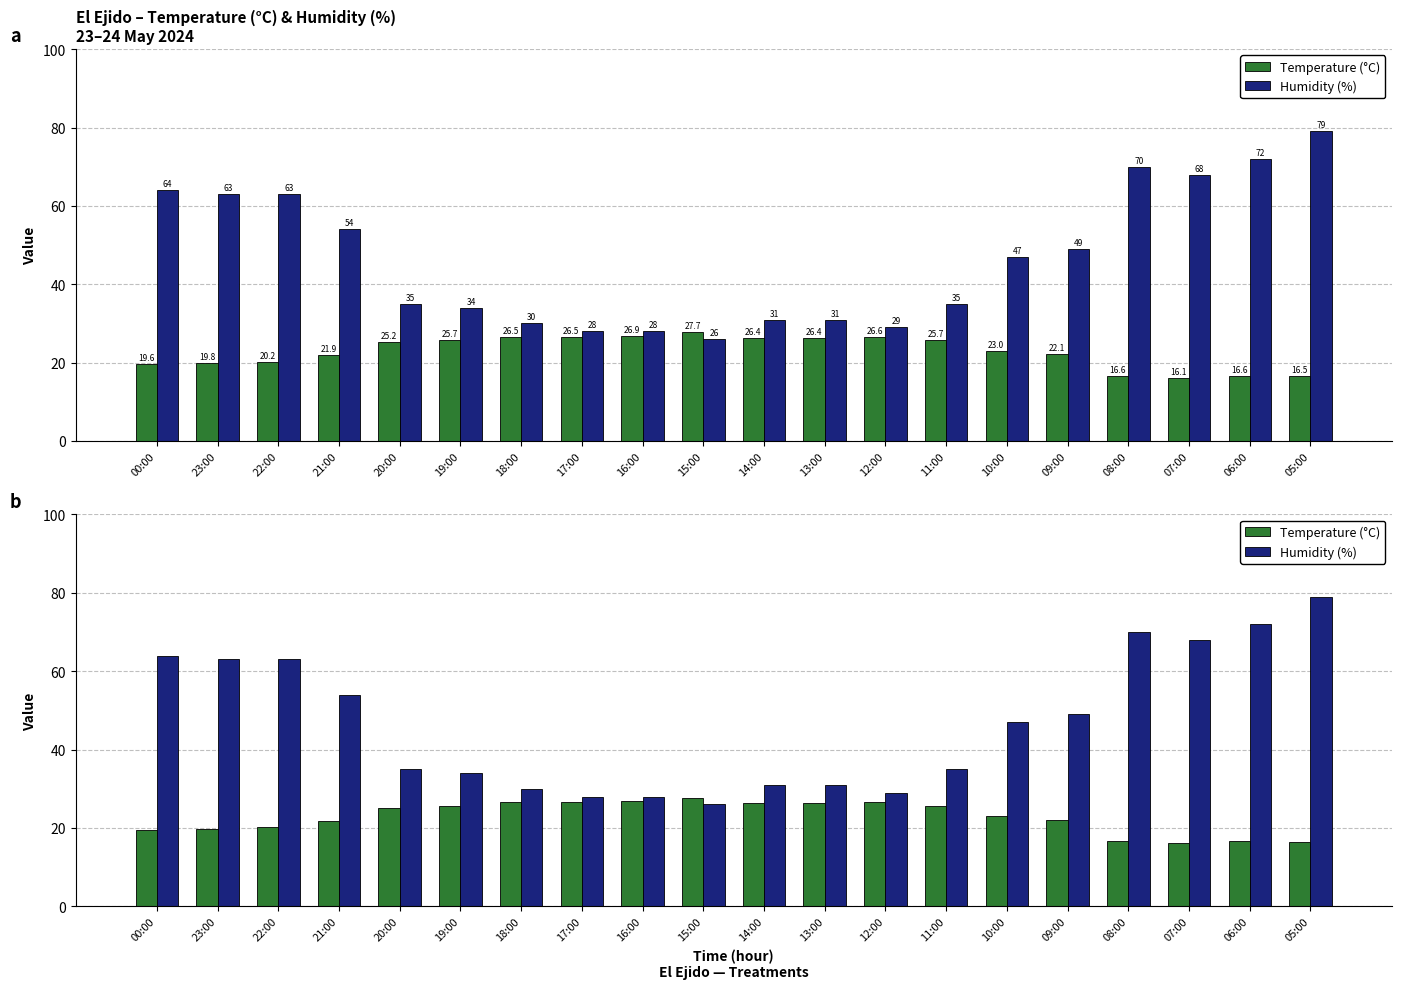

Reading left to right, extract all data points from this chart.

Temperature (°C): 00:00=19.6	23:00=19.8	22:00=20.2	21:00=21.9	20:00=25.2	19:00=25.7	18:00=26.5	17:00=26.5	16:00=26.9	15:00=27.7	14:00=26.4	13:00=26.4	12:00=26.6	11:00=25.7	10:00=23.0	09:00=22.1	08:00=16.6	07:00=16.1	06:00=16.6	05:00=16.5
Humidity (%): 00:00=64.0	23:00=63.0	22:00=63.0	21:00=54.0	20:00=35.0	19:00=34.0	18:00=30.0	17:00=28.0	16:00=28.0	15:00=26.0	14:00=31.0	13:00=31.0	12:00=29.0	11:00=35.0	10:00=47.0	09:00=49.0	08:00=70.0	07:00=68.0	06:00=72.0	05:00=79.0